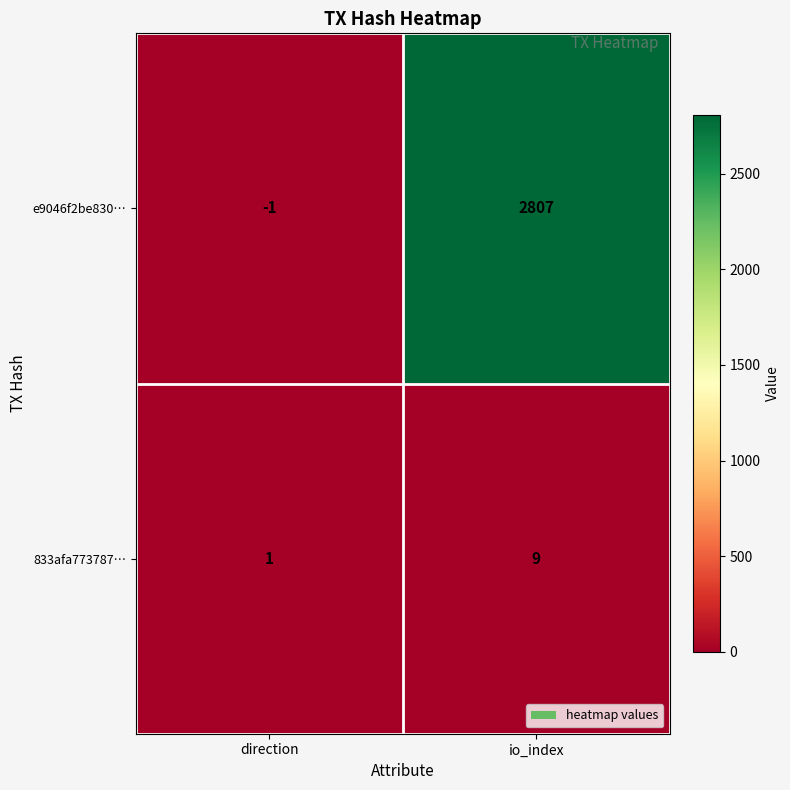

List the series in order of their overall mean, lowest first.

833afa773787…, e9046f2be830…